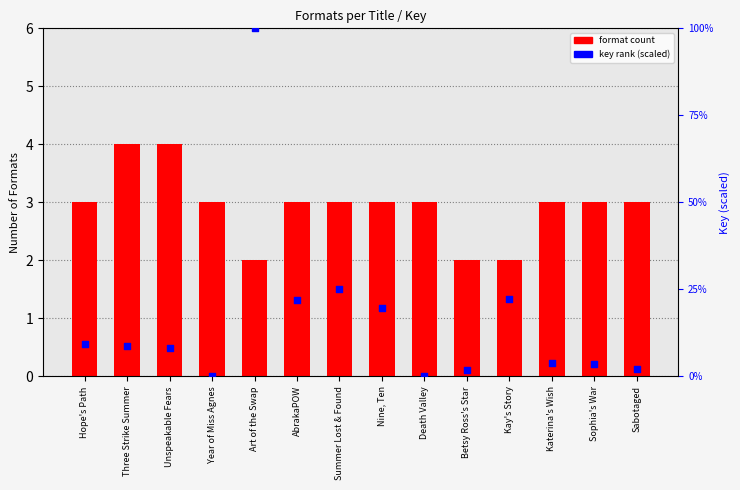

Which series has the largest Y range (max minus min)?

key rank (scaled)